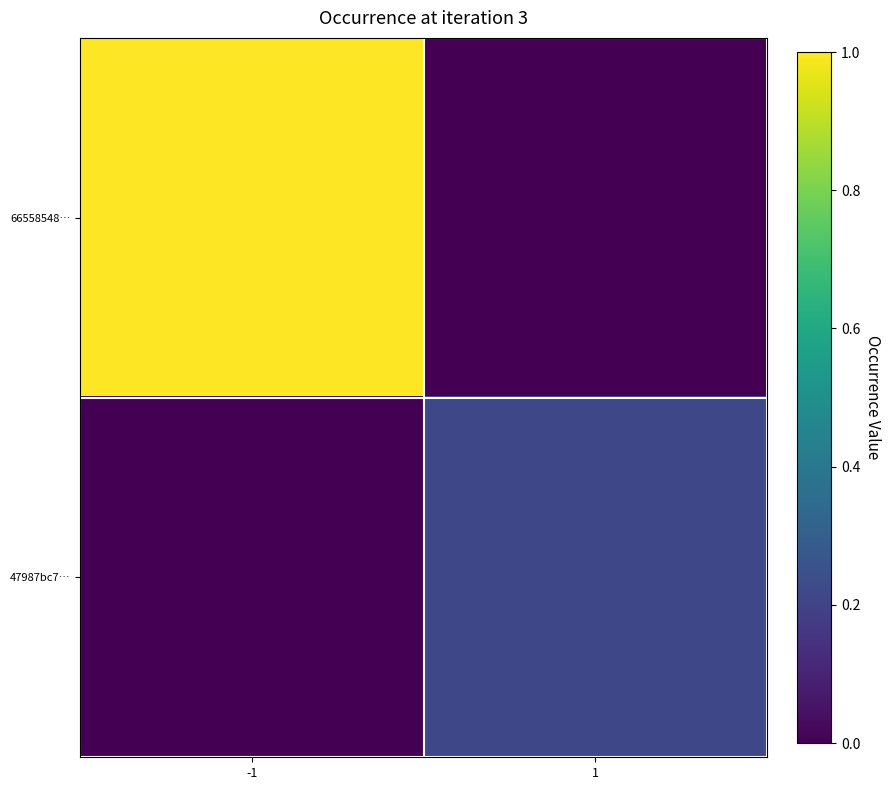

Which series has the widest spread of values?

66558548…